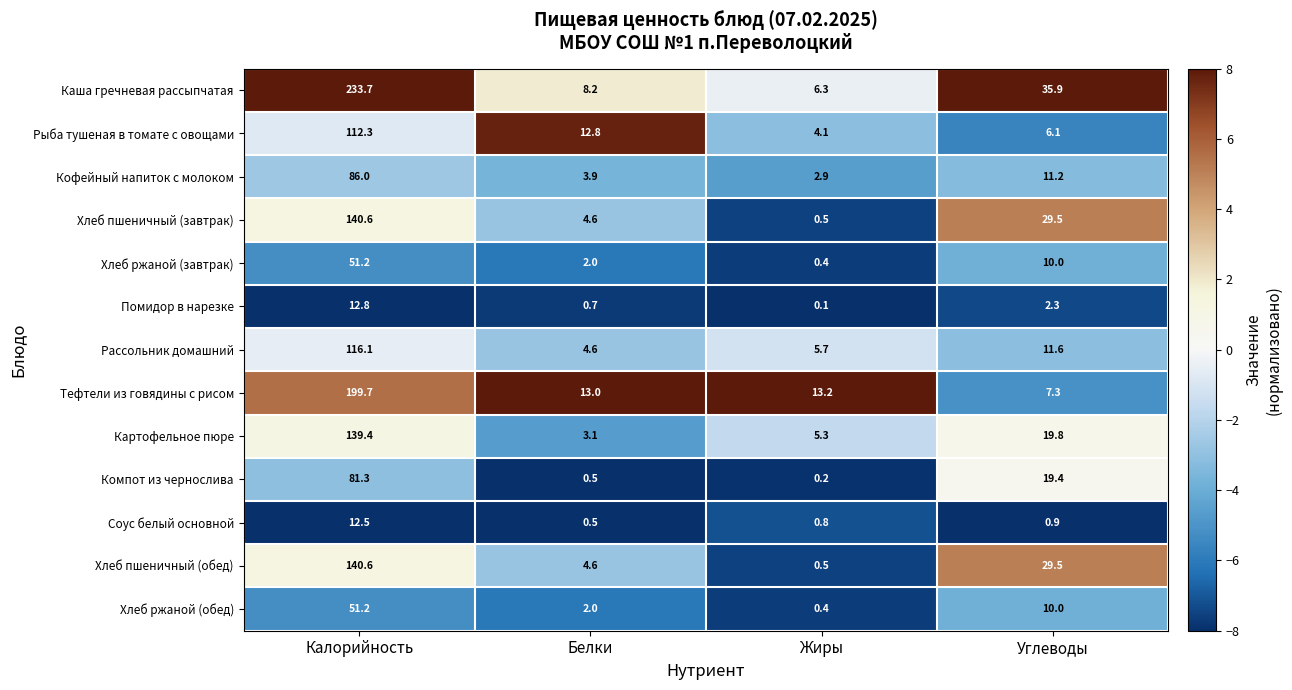

Where is Хлеб ржаной (завтрак) nearest to the value 25?

Углеводы